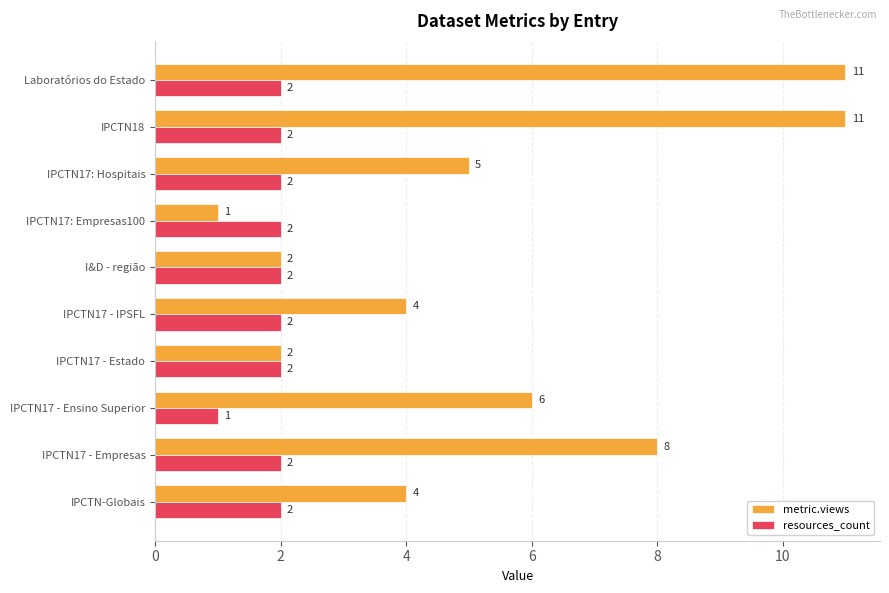

Where is metric.views nearest to the value 6?

IPCTN17 - Ensino Superior